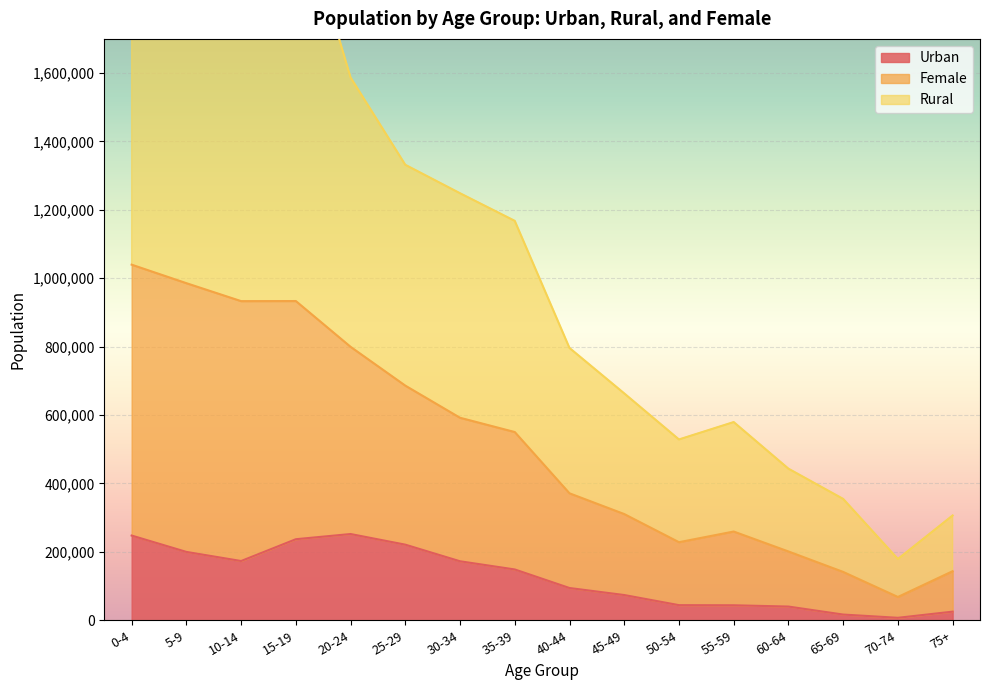

In Rural, how many points are lower than both neighbors (excluding endpoints)?

3